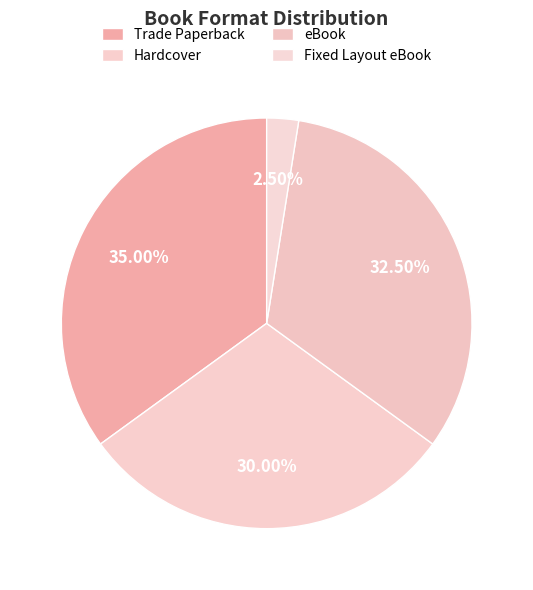

What percentage is the Fixed Layout eBook slice, to the nearest percent?

2%